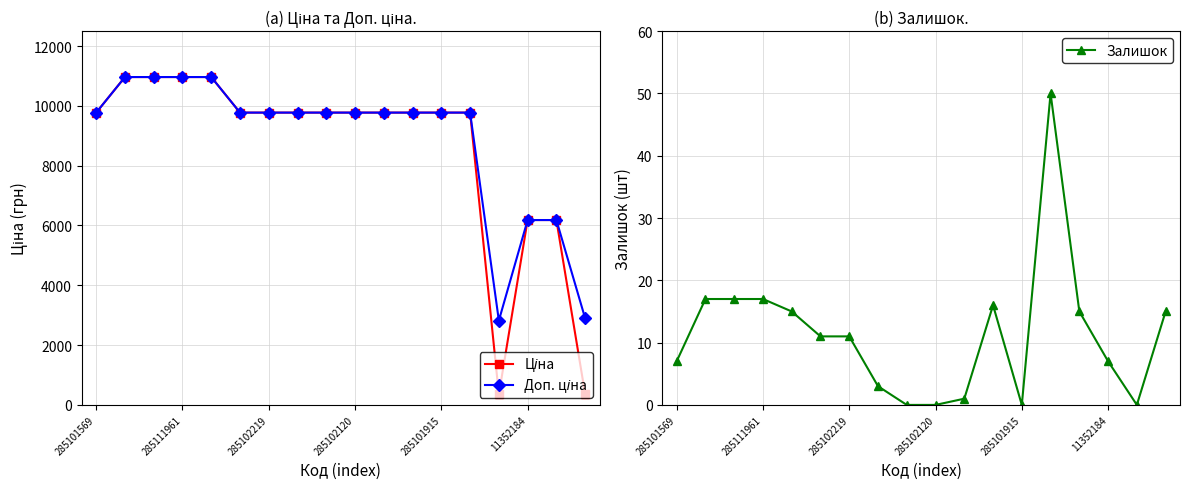

What is the highest value of the Доп. ціна series?

10964.4